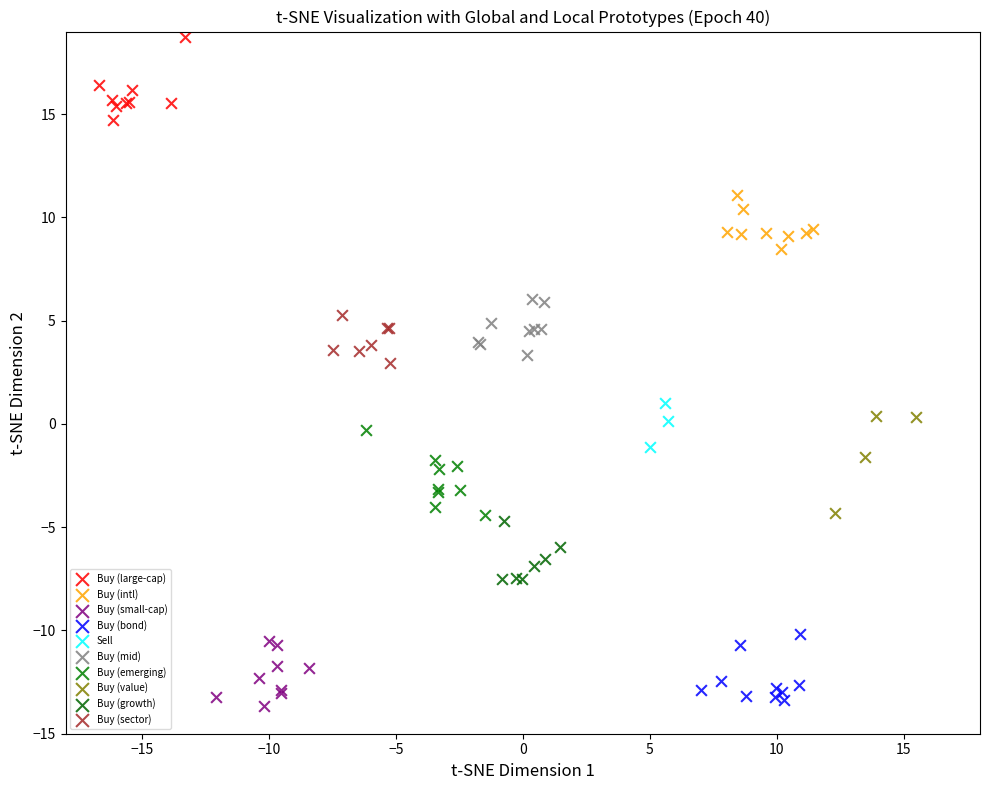

Which series contains the highest Y value?

Buy (large-cap)